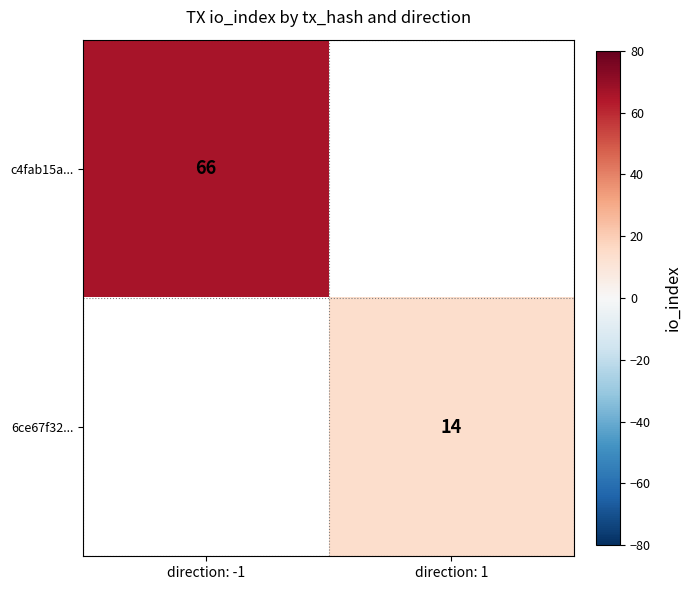

True or false: c4fab15a... has a value of 35.9 at direction: -1.

False